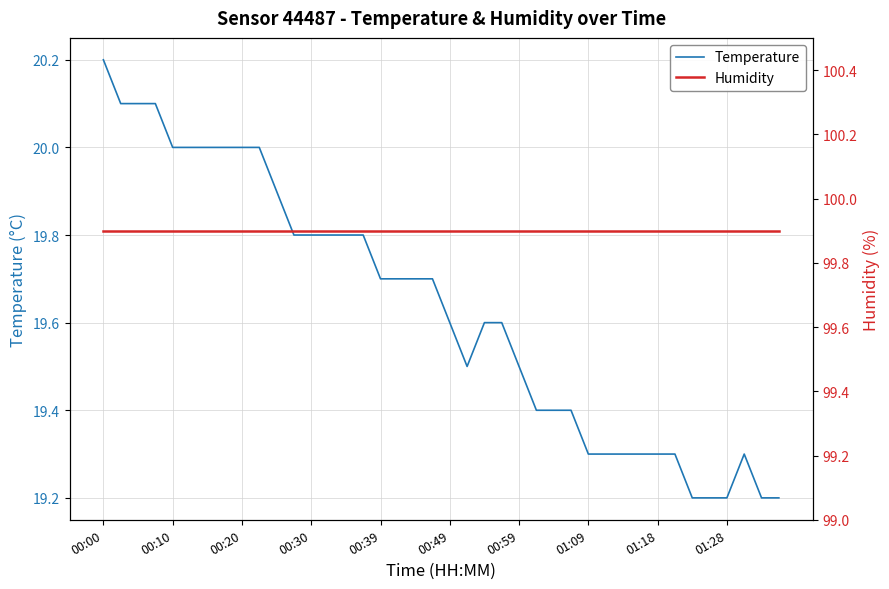

Reading left to right, transcribe all the data shown in this chart.

Temperature: 20.2	20.1	20.1	20.1	20.0	20.0	20.0	20.0	20.0	20.0	19.9	19.8	19.8	19.8	19.8	19.8	19.7	19.7	19.7	19.7	19.6	19.5	19.6	19.6	19.5	19.4	19.4	19.4	19.3	19.3	19.3	19.3	19.3	19.3	19.2	19.2	19.2	19.3	19.2	19.2
Humidity: 99.9	99.9	99.9	99.9	99.9	99.9	99.9	99.9	99.9	99.9	99.9	99.9	99.9	99.9	99.9	99.9	99.9	99.9	99.9	99.9	99.9	99.9	99.9	99.9	99.9	99.9	99.9	99.9	99.9	99.9	99.9	99.9	99.9	99.9	99.9	99.9	99.9	99.9	99.9	99.9